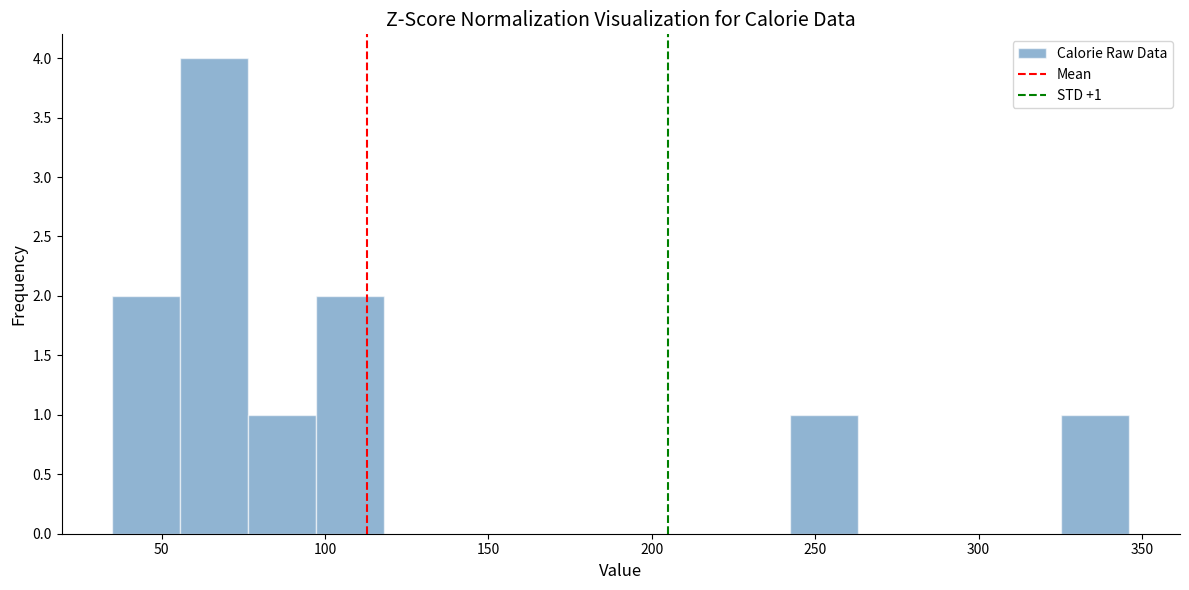

Which range on the x-axis has the tallest bar?

55 to 75